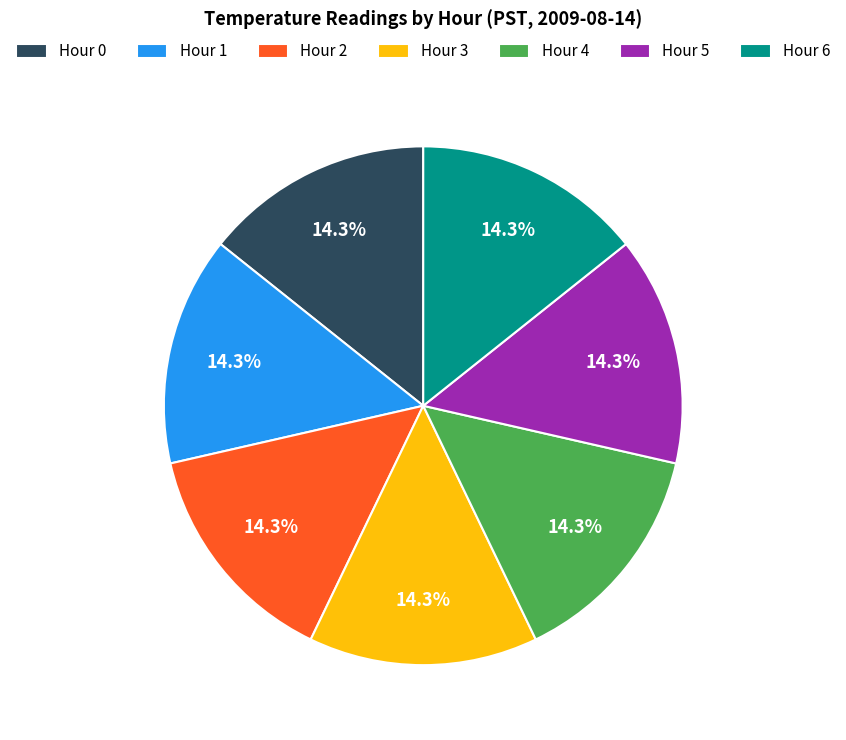

What is the ratio of the value at Hour 2 to the value at Hour 6?

1.0